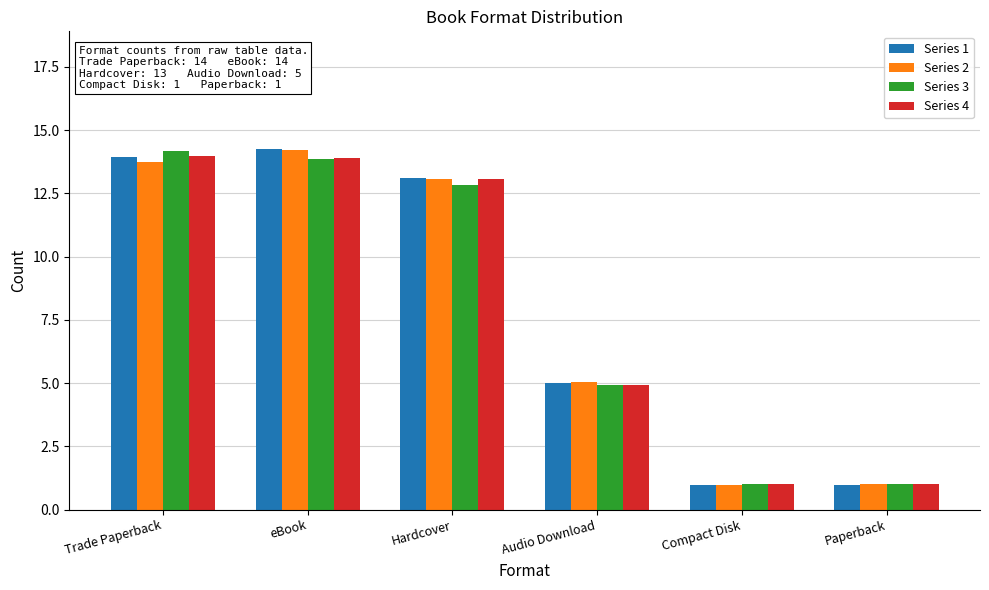

Which series changed the most between Audio Download and Paperback?

Series 1